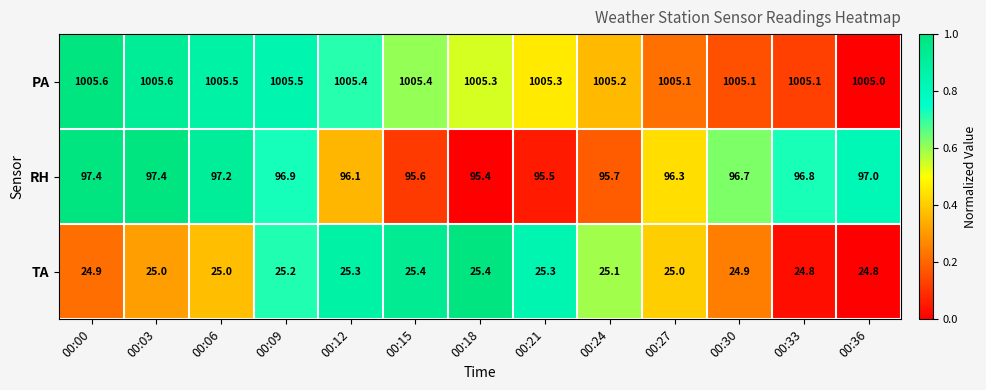

What is the difference between the highest and lowest values at 00:09?

980.3